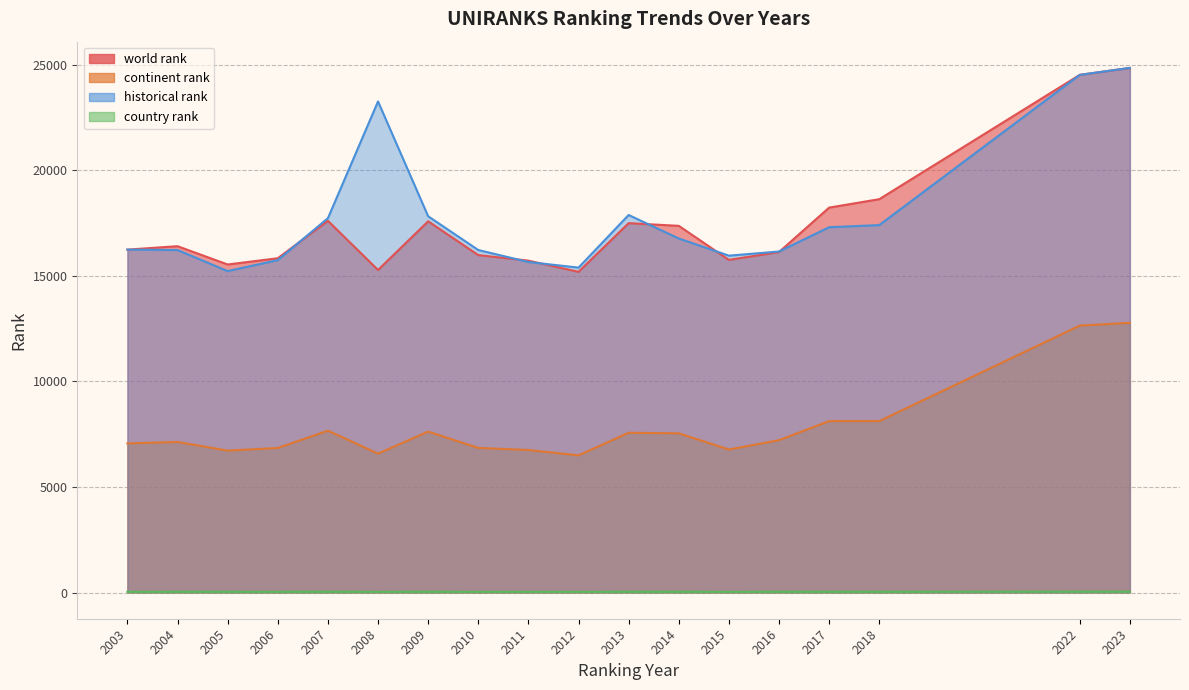

What is the value of the historical rank point at the 1st from the left?

16250